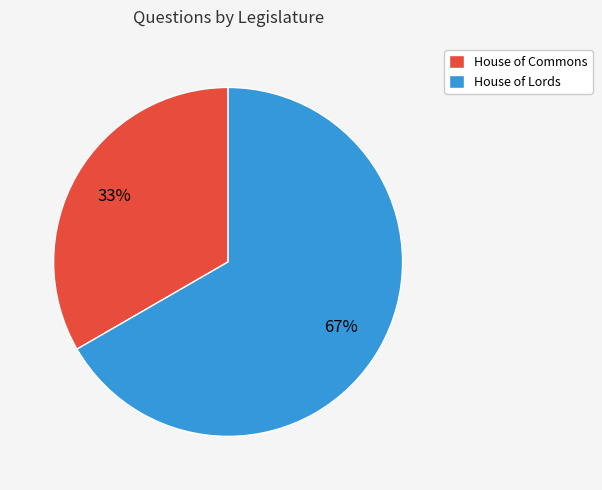

How many slices are in this pie chart?

2